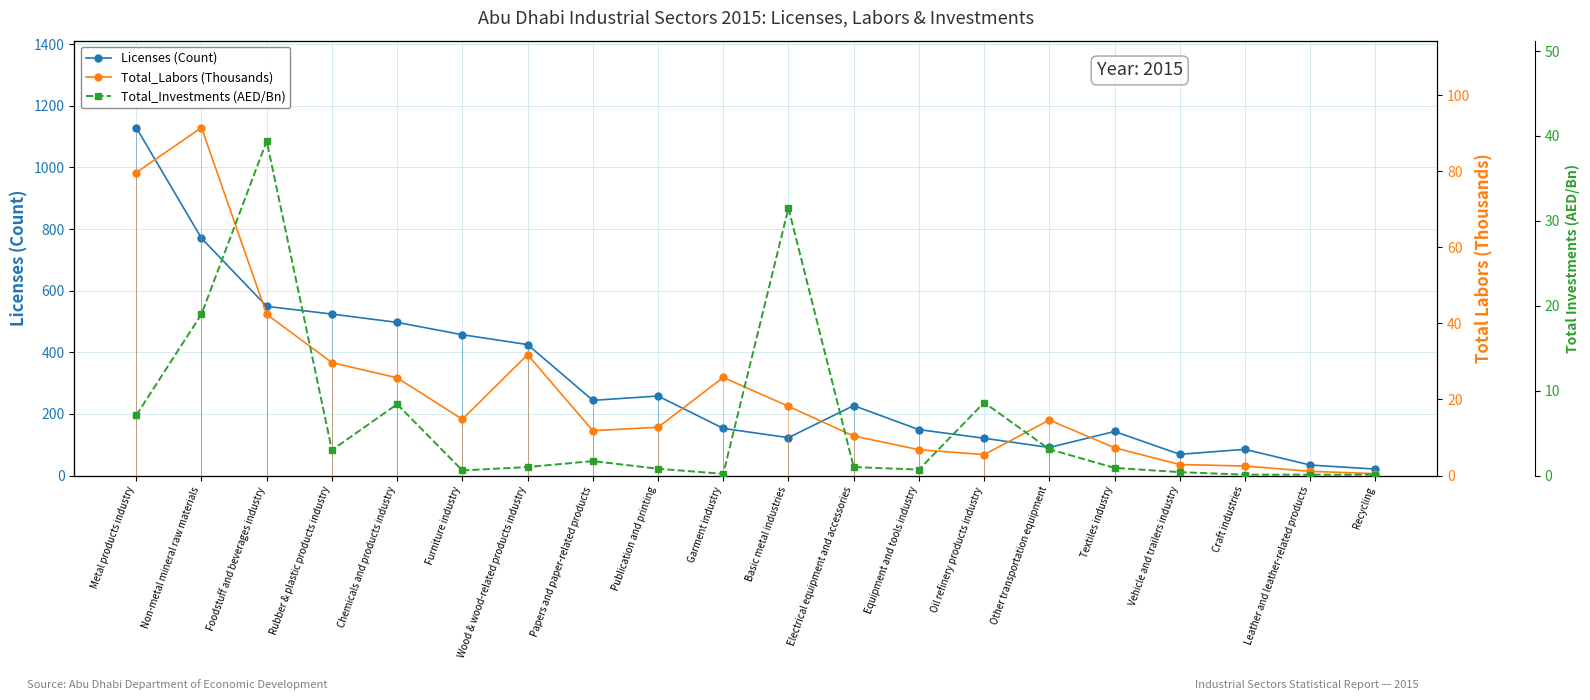

Is it true that Total_Labors (Thousands) equals 25.7 at Chemicals and products industry?

True